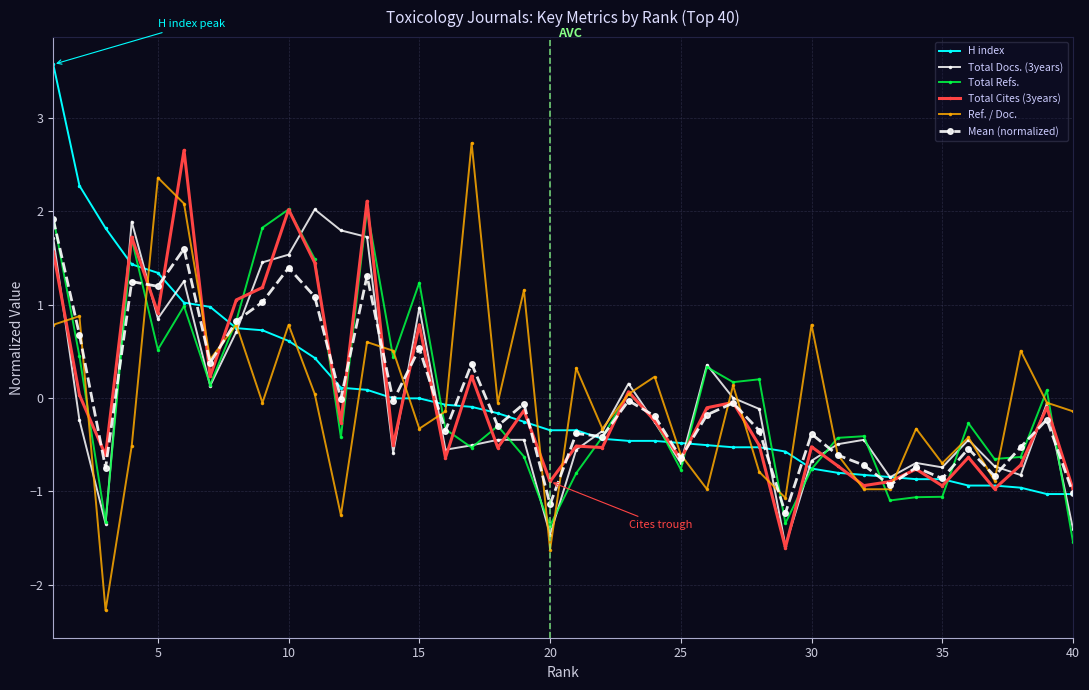

True or false: Total Docs. (3years) and Mean (normalized) intersect in this chart.

True